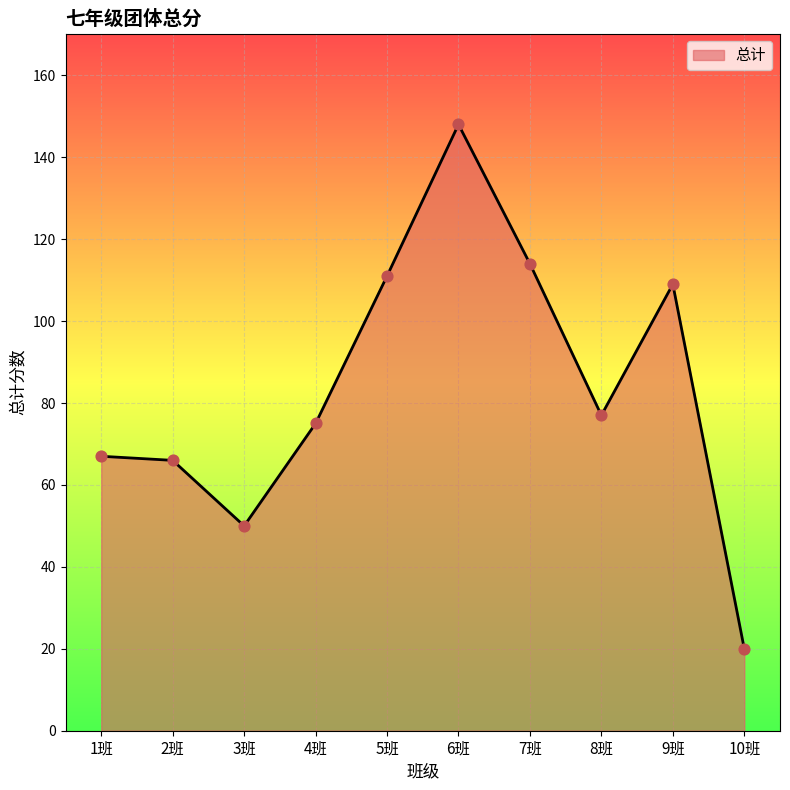

Which has a higher value, 9班 or 4班?

9班